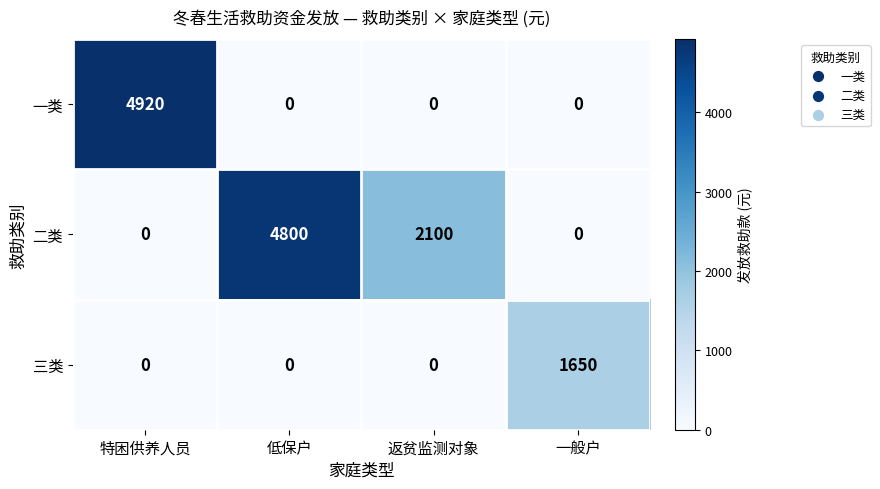

What is the average value of the 一类 series?

1230